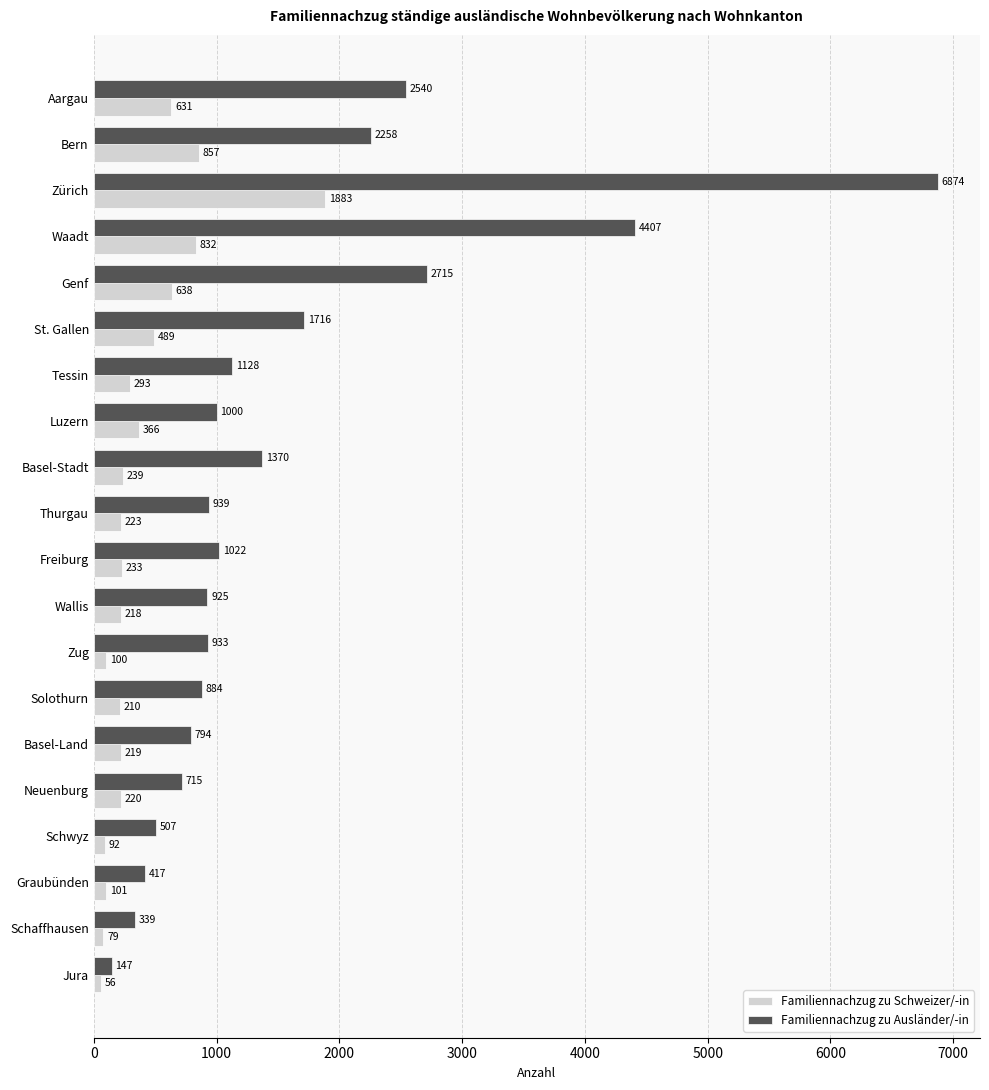

What are all the series names shown in the legend?

Familiennachzug zu Schweizer/-in, Familiennachzug zu Ausländer/-in